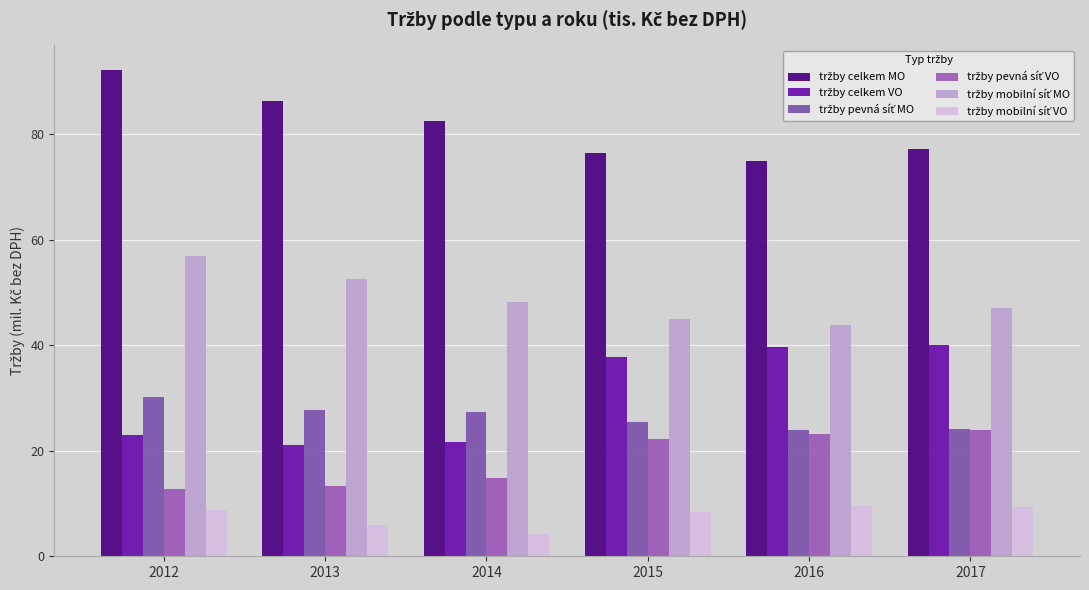

What is the maximum value for tržby pevná síť VO?

23.8